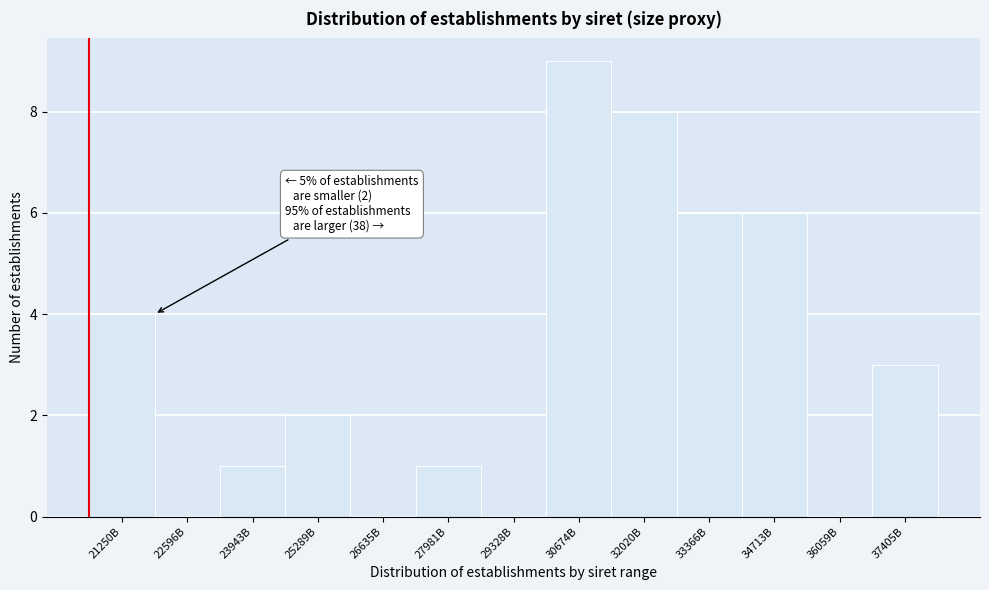

Reading left to right, list all the values displayed in this chart.

21250B=4	22596B=0	23943B=1	25289B=2	26635B=0	27981B=1	29328B=0	30674B=9	32020B=8	33366B=6	34713B=6	36059B=0	37405B=3